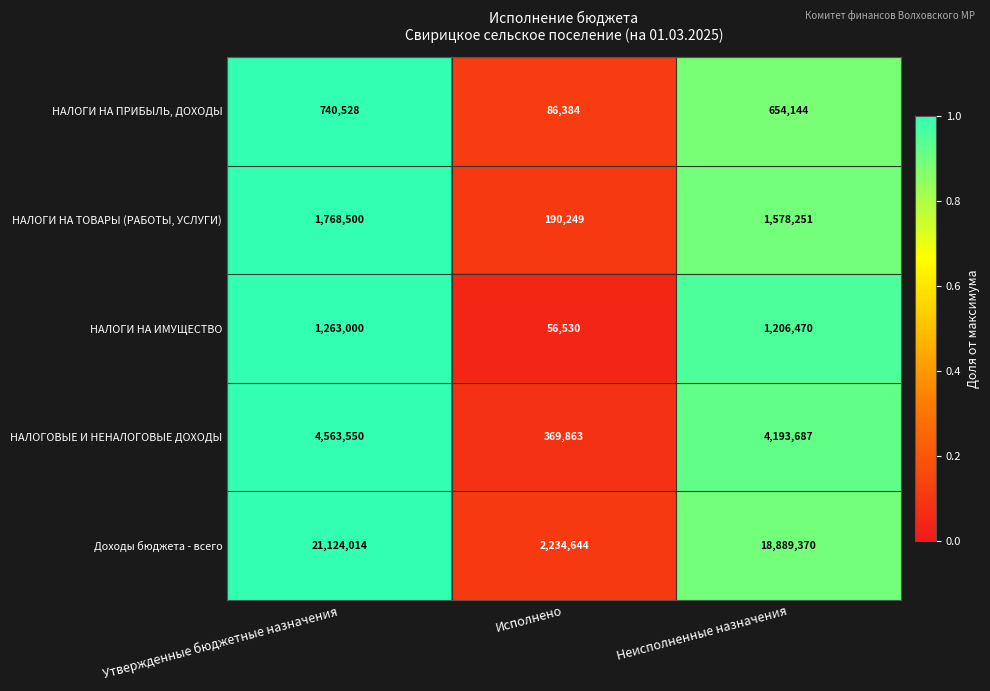

True or false: НАЛОГОВЫЕ И НЕНАЛОГОВЫЕ ДОХОДЫ has a value of 4193687 at Неисполненные назначения.

True